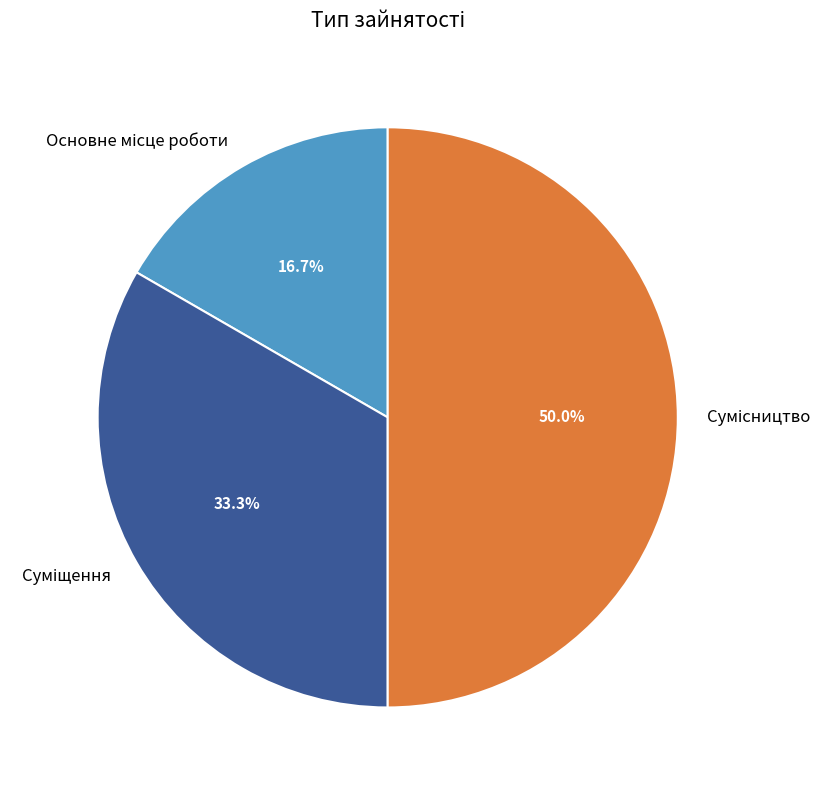

Which category has the smallest portion of the pie?

Основне місце роботи